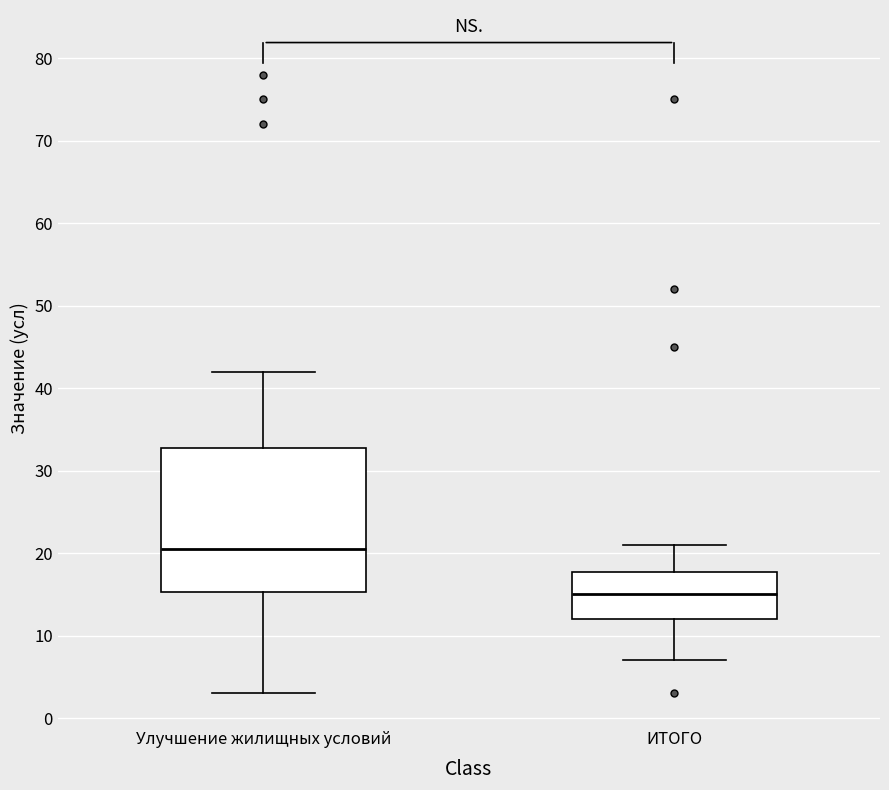

Comparing the boxes themselves (not the whiskers), which one is the tallest?

Улучшение жилищных условий